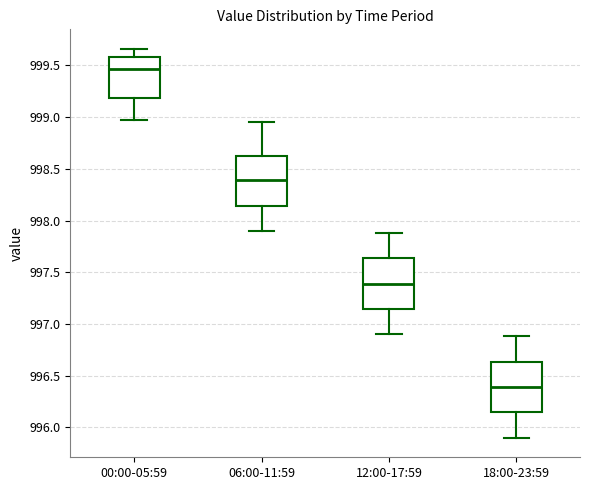

Where is the lower edge of the box for 06:00-11:59 on the y-axis? The values are not printed on the chart, so give them approximately, as read against the axis.

998.15